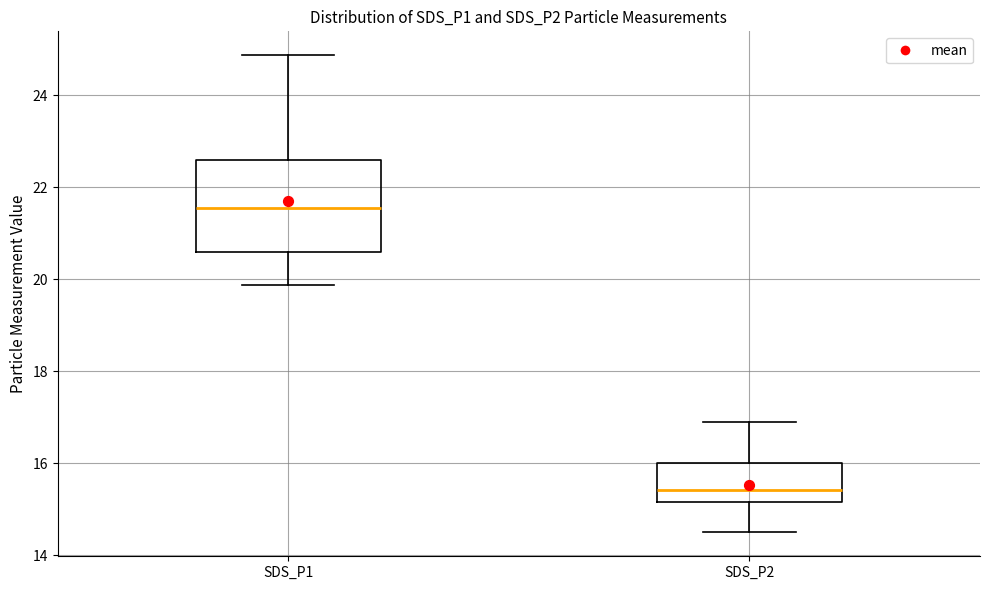

Which box is the tallest, from its lower edge to its upper edge?

SDS_P1